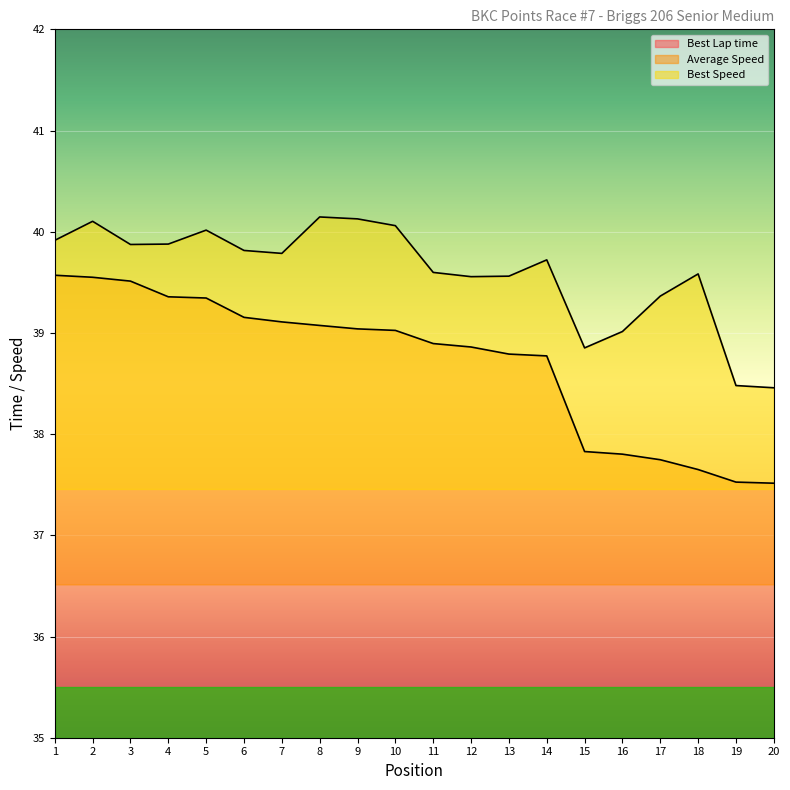

At which category does Best Speed reach its first local peak?

2